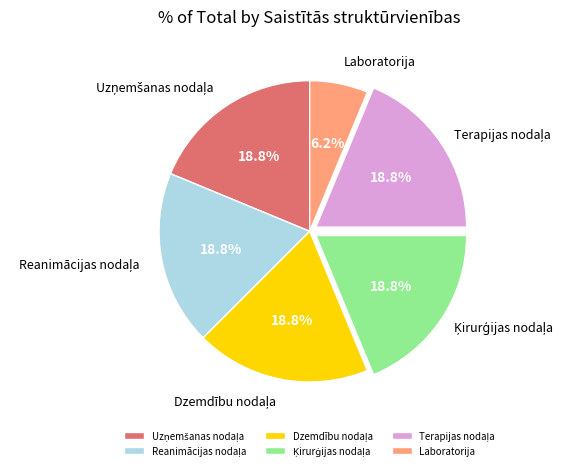

What is the smallest slice in the pie chart?

Laboratorija